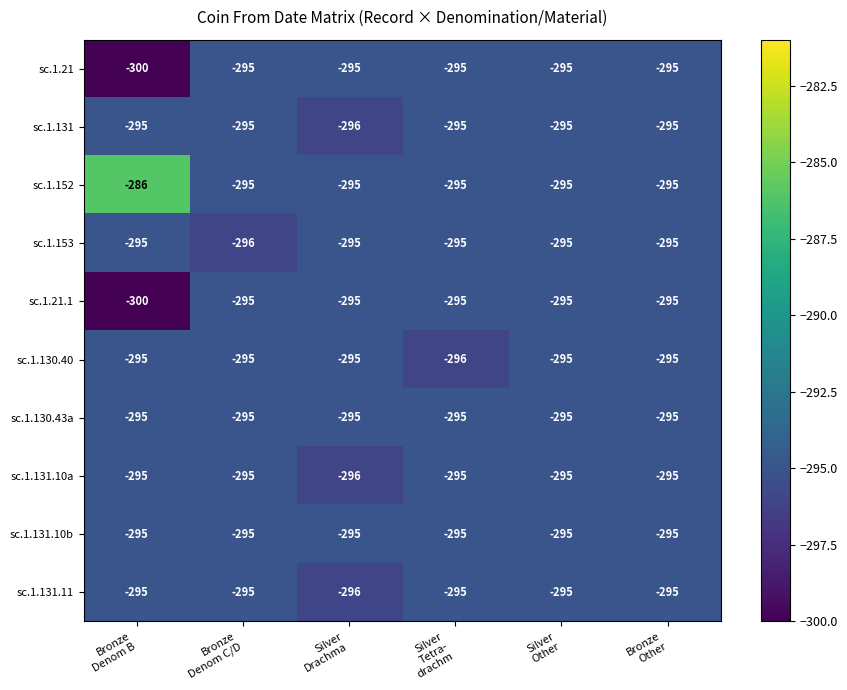

What is the difference between the highest and lowest values at Bronze
Denom C/D?

1